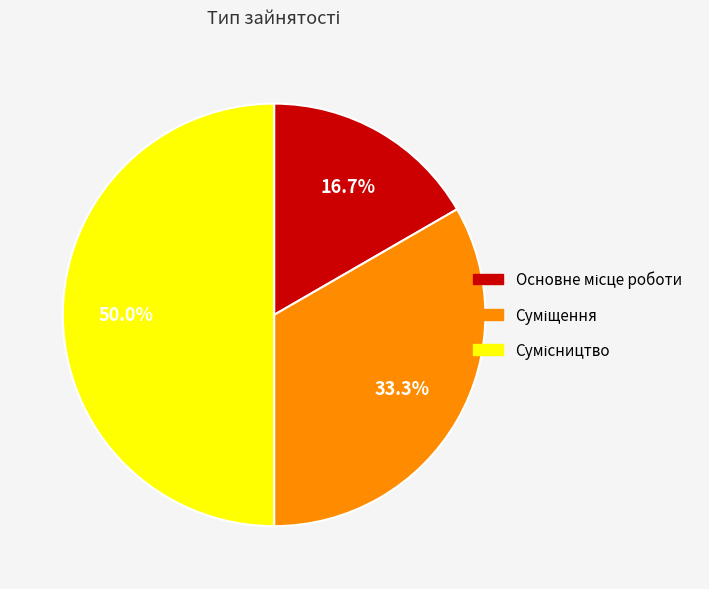

Is it true that Суміщення is 33% of the pie?

True